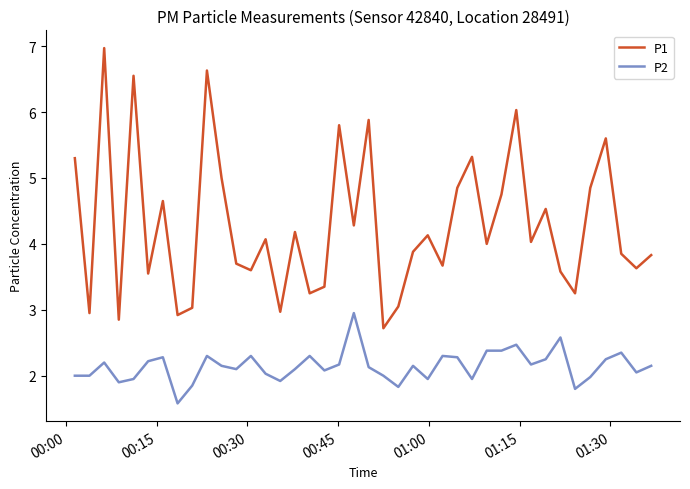

What is the greatest value displayed?

7.0